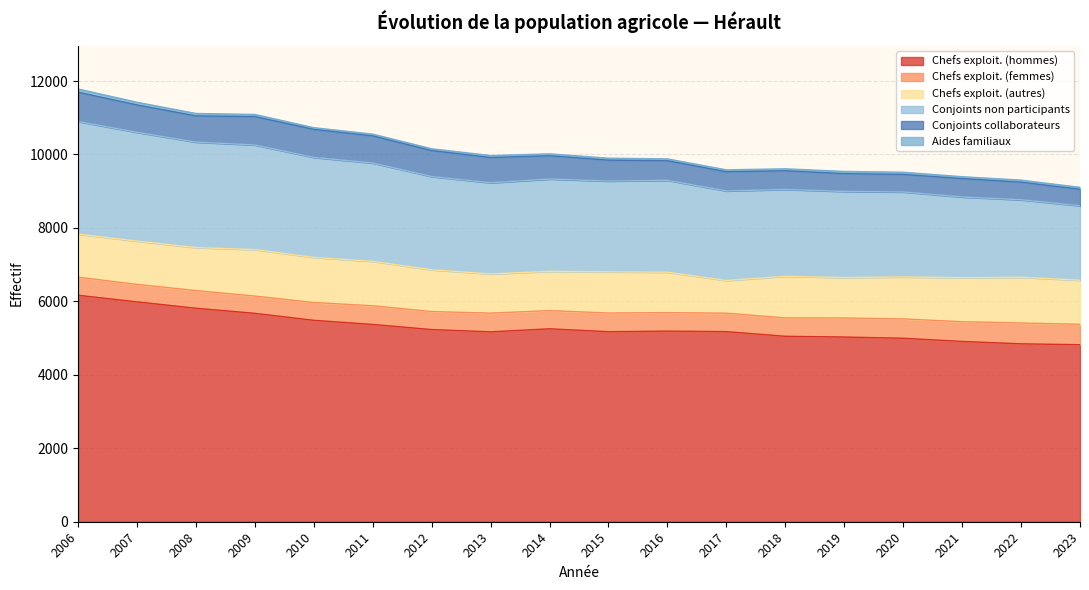

What is the smallest value displayed?

46